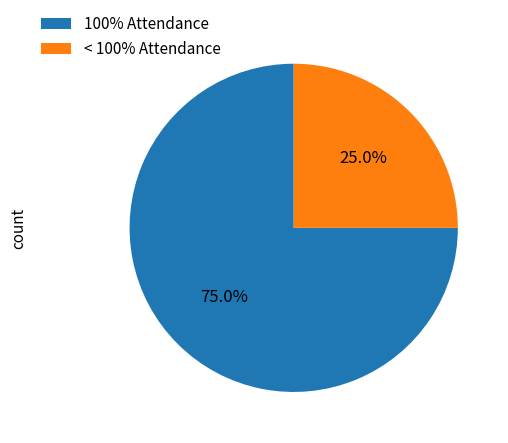

Is there any slice that represents more than half of the pie?

Yes